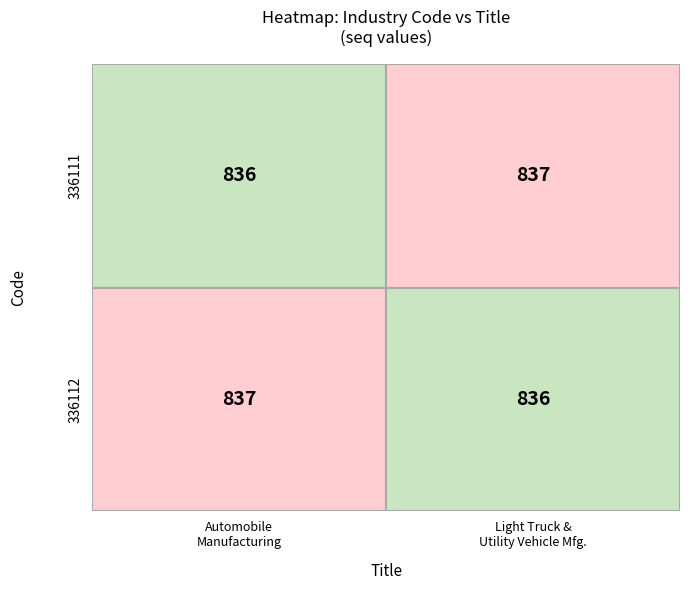

What value does the 336111 series have at 1?

837